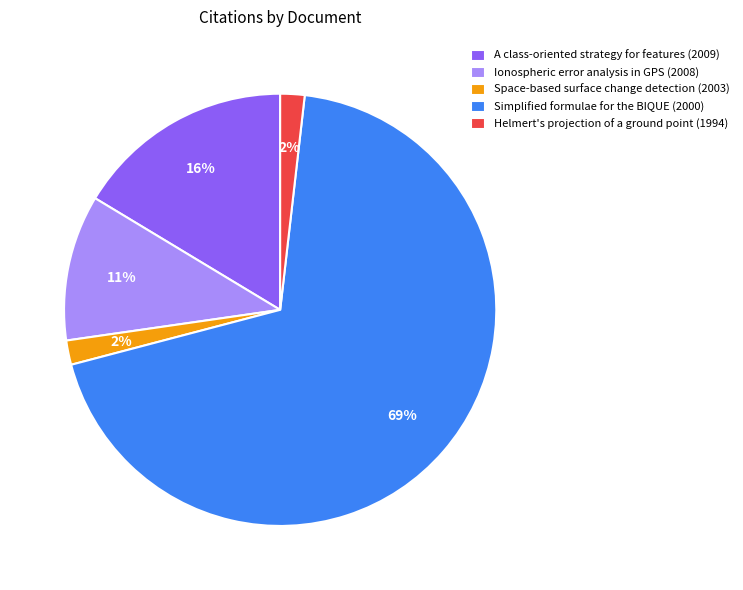

To the nearest percent, what percentage of the pie is Ionospheric error analysis in GPS (2008)?

11%